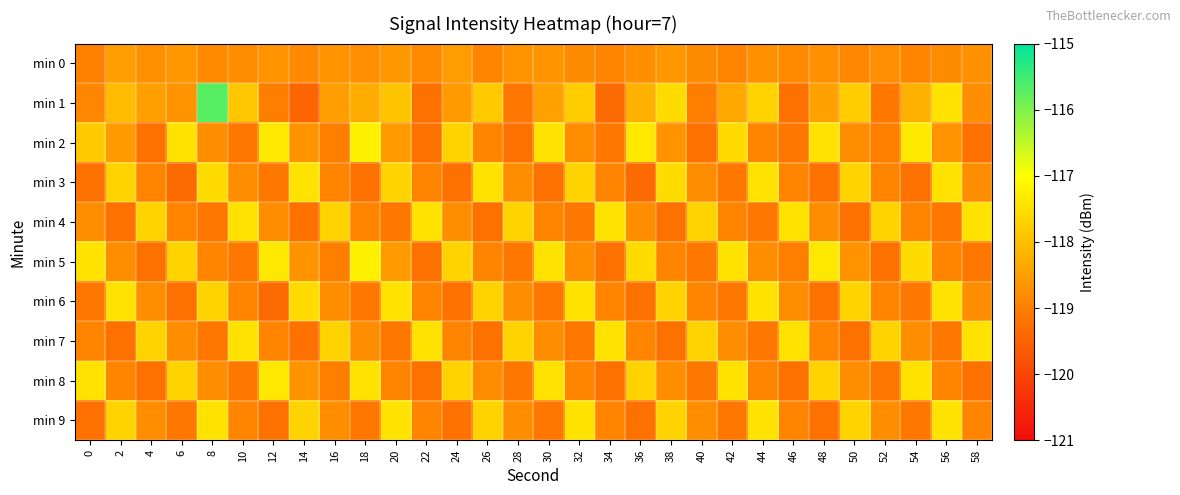

What is the greatest value displayed?

-115.7